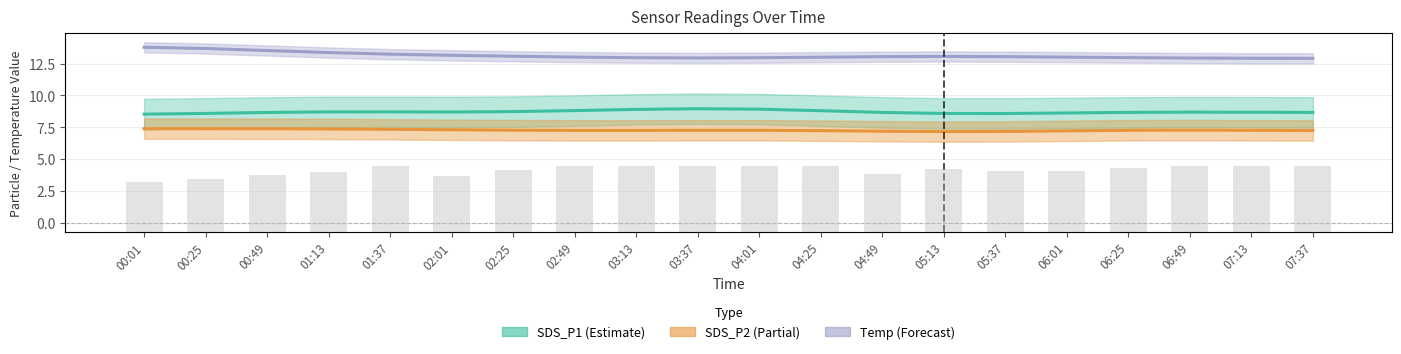

Which series has the largest total across all categories?

Humidity